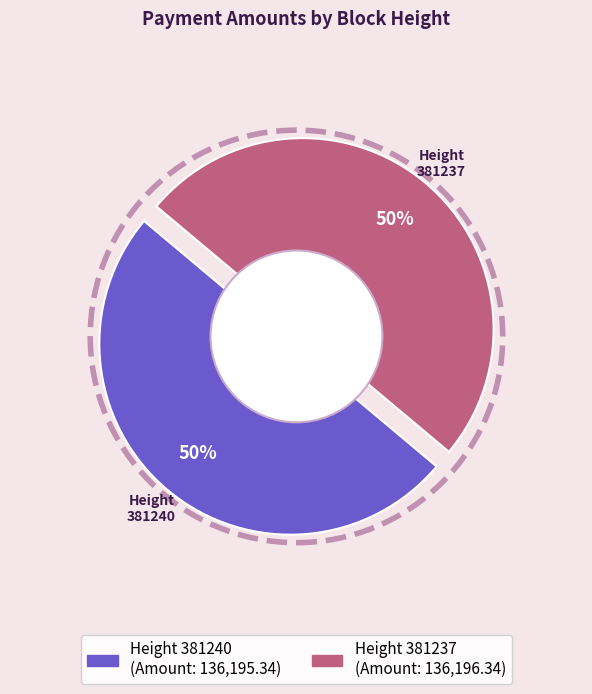

Which slice is the largest?

381237